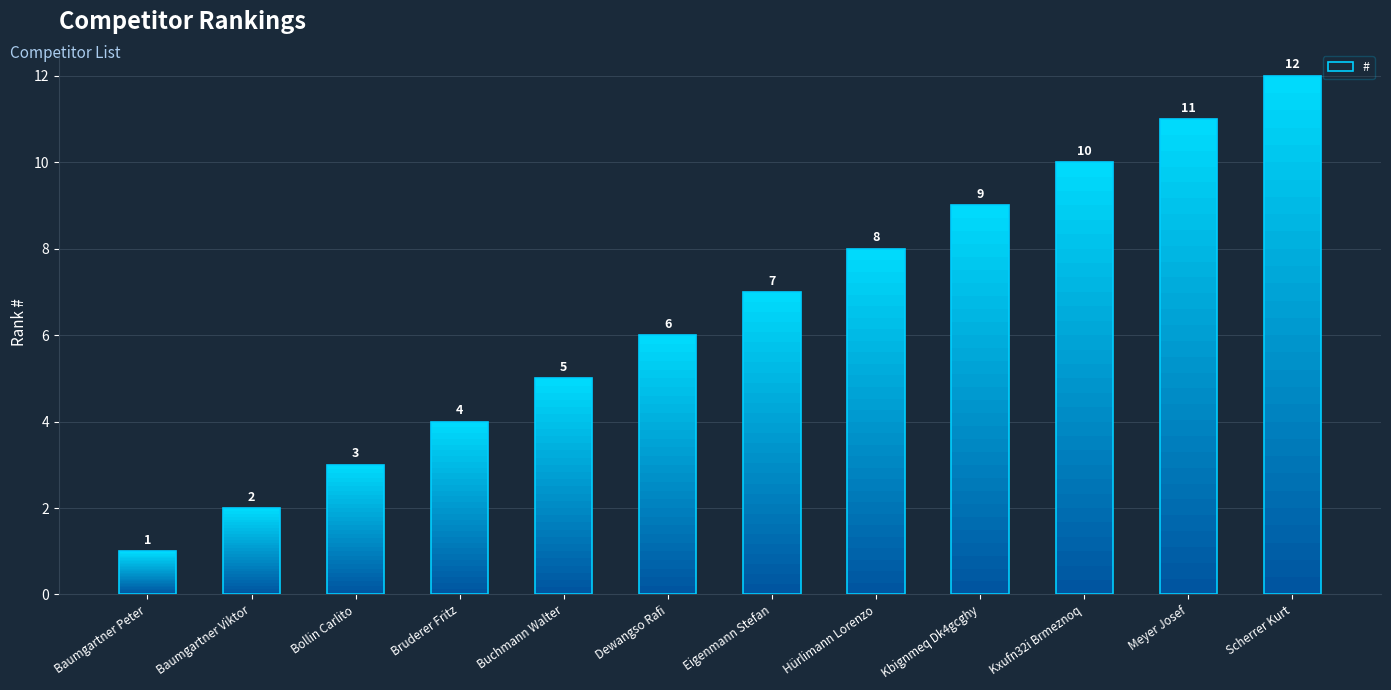

Rank the categories by value from highest to lowest.

Scherrer Kurt, Meyer Josef, Kxufn32i Brmeznoq, Kbignmeq Dk4gcghy, Hürlimann Lorenzo, Eigenmann Stefan, Dewangso Rafi, Buchmann Walter, Bruderer Fritz, Bollin Carlito, Baumgartner Viktor, Baumgartner Peter